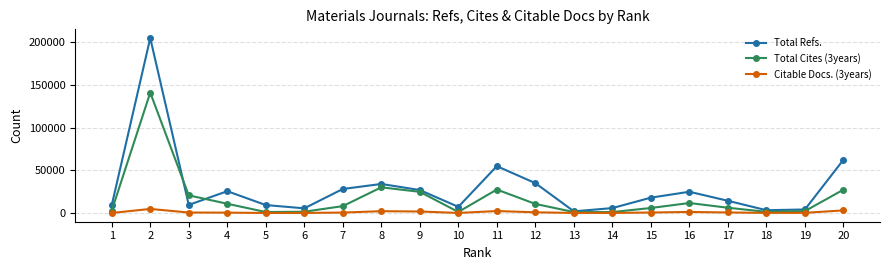

True or false: Citable Docs. (3years) has more than 1 interior local peaks.

True